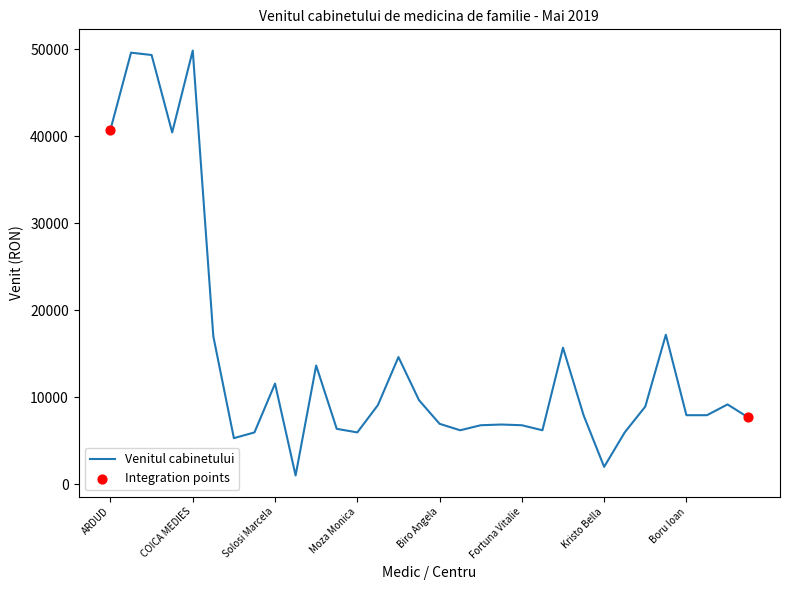

What is the maximum value shown in the chart?

49839.0